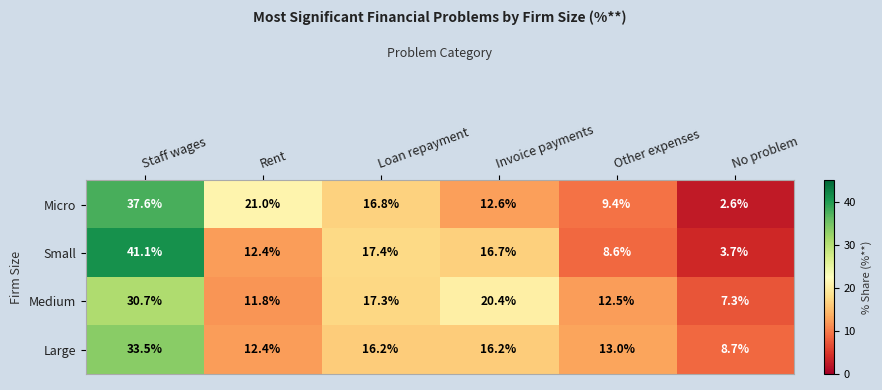

At which label is Small closest to 22?

Loan repayment